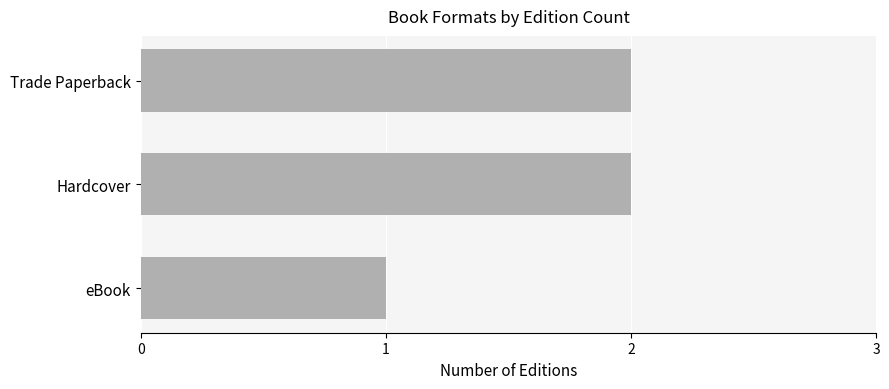

The chart shows a value of 2 at eBook. True or false?

False